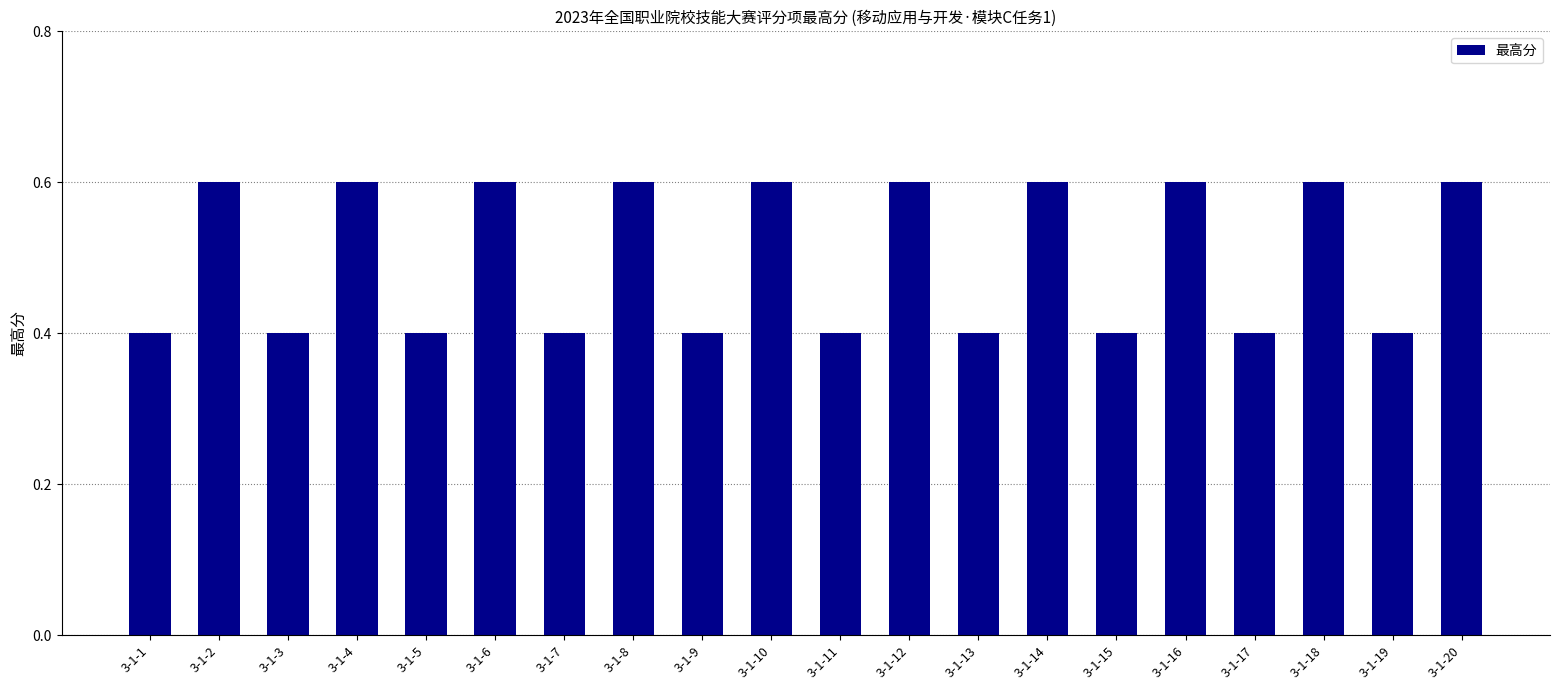

What is the approximate value at 3-1-9?

0.4